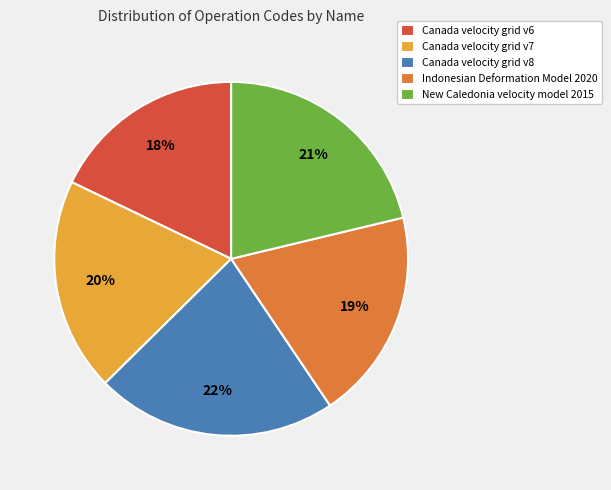

To the nearest percent, what is the difference between the largest and smallest slice percentages?

4%